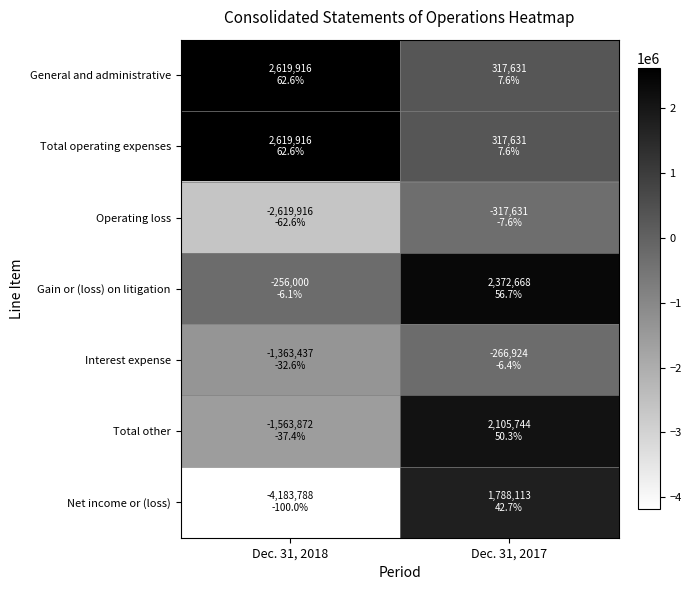

Reading left to right, list all the values displayed in this chart.

General and administrative: Dec. 31, 2018=2619916	Dec. 31, 2017=317631
Total operating expenses: Dec. 31, 2018=2619916	Dec. 31, 2017=317631
Operating loss: Dec. 31, 2018=-2619916	Dec. 31, 2017=-317631
Gain or (loss) on litigation: Dec. 31, 2018=-256000	Dec. 31, 2017=2372668
Interest expense: Dec. 31, 2018=-1363437	Dec. 31, 2017=-266924
Total other: Dec. 31, 2018=-1563872	Dec. 31, 2017=2105744
Net income or (loss): Dec. 31, 2018=-4183788	Dec. 31, 2017=1788113